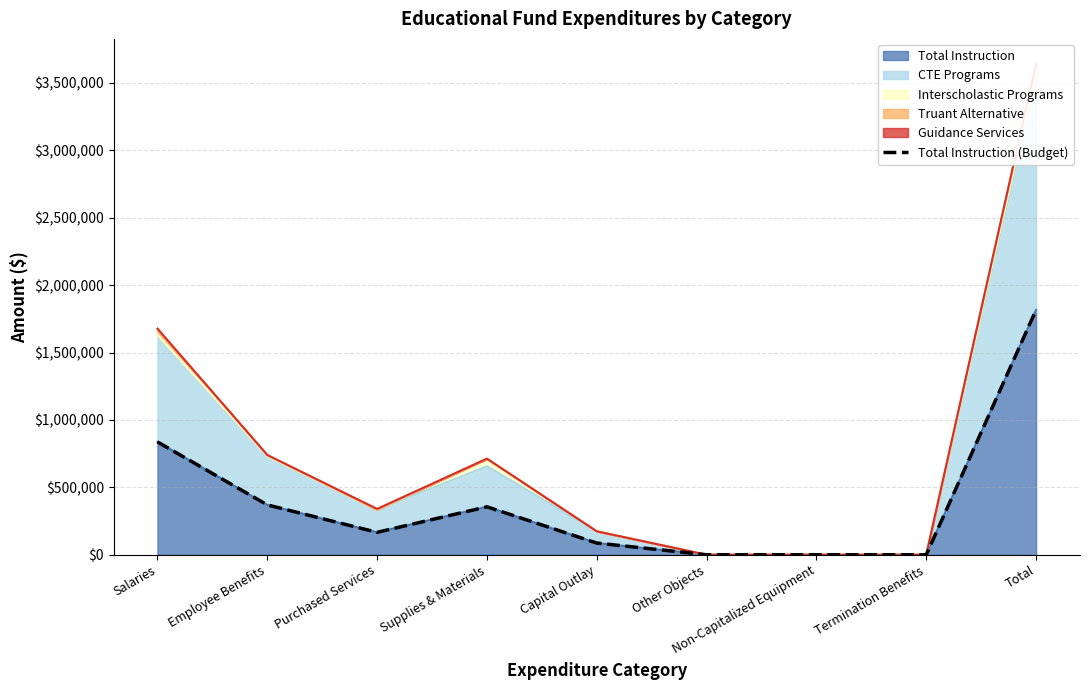

The value at Capital Outlay is 86941. True or false?

True